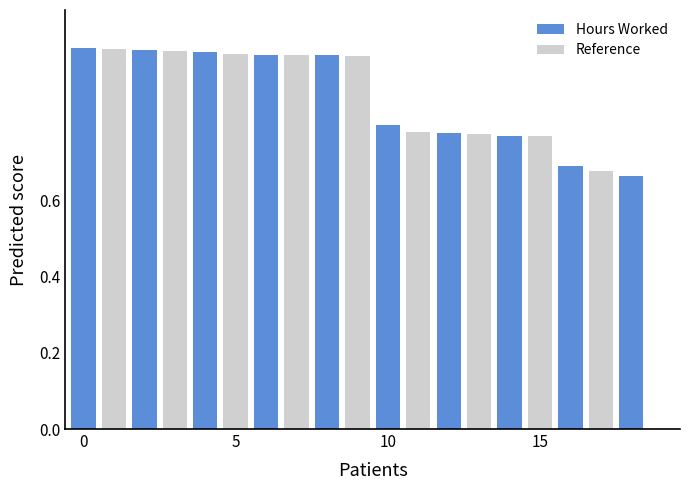

What is the sum of all Reference values?

7.9